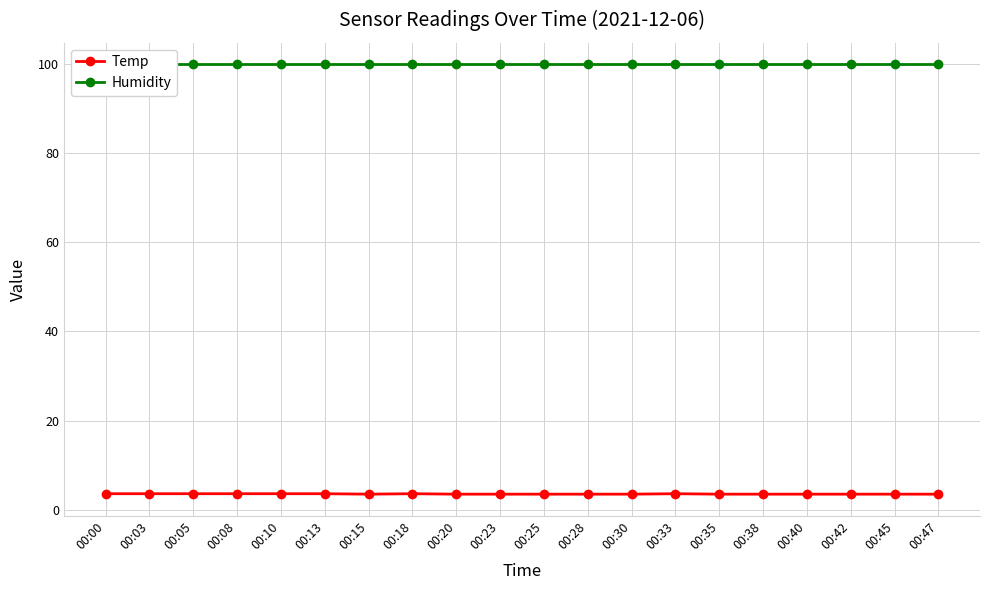

What is the average value of the Temp series?

3.5